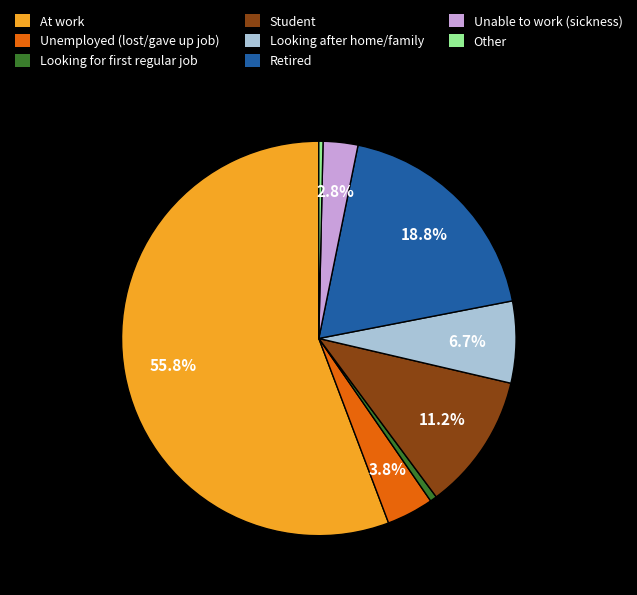

Which has a higher value, Retired or Student?

Retired